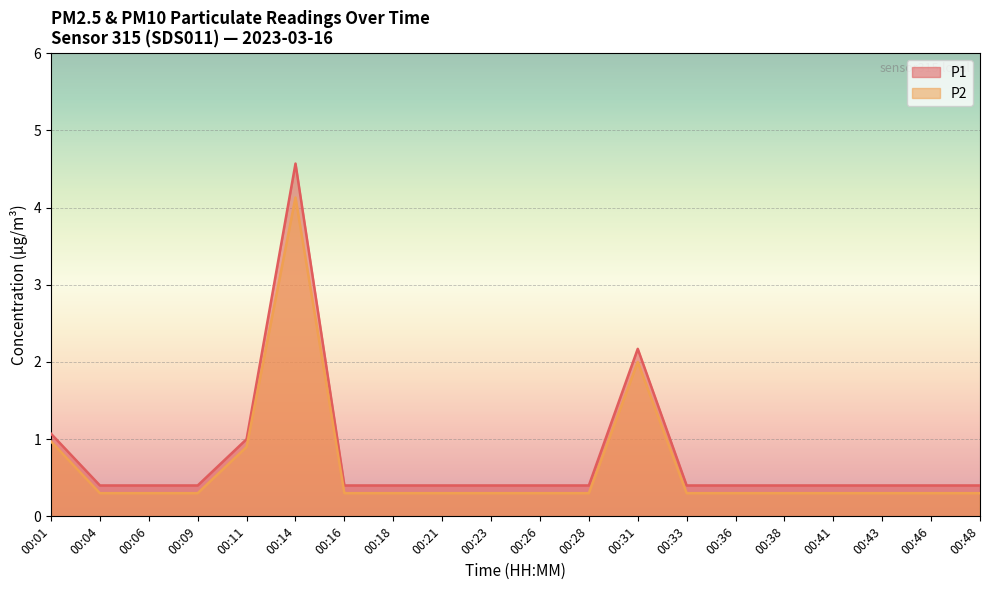

At which category is the sum across all series the highest?

00:14